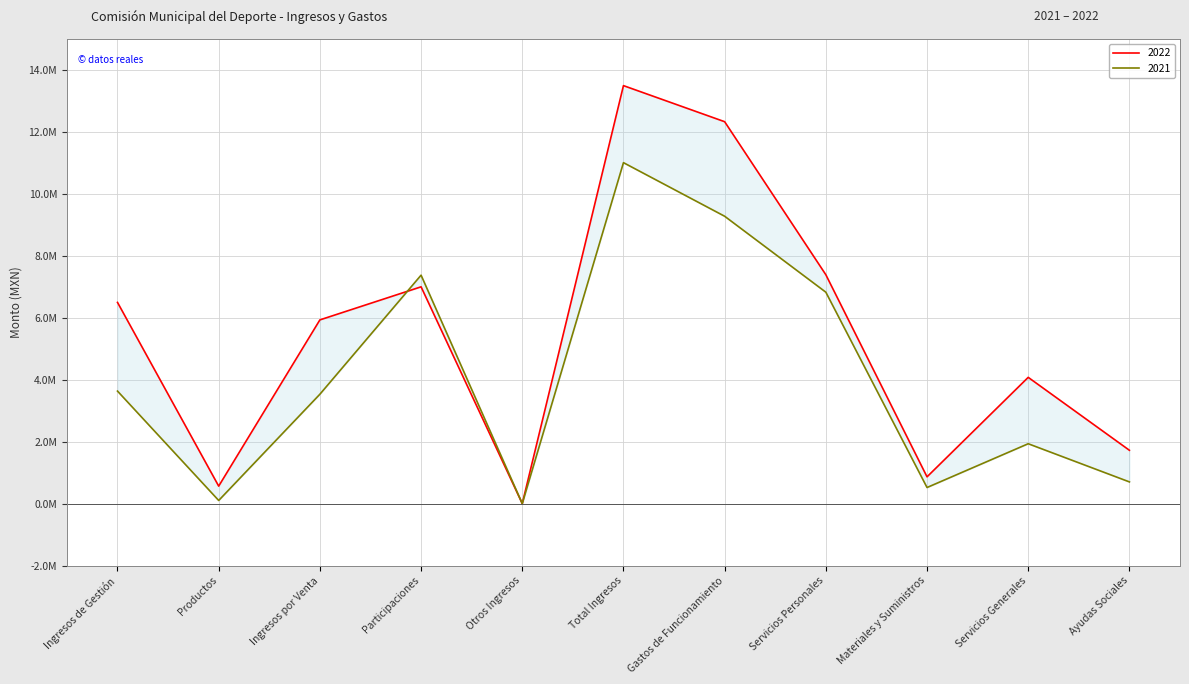

How many categories are shown in the chart?

11